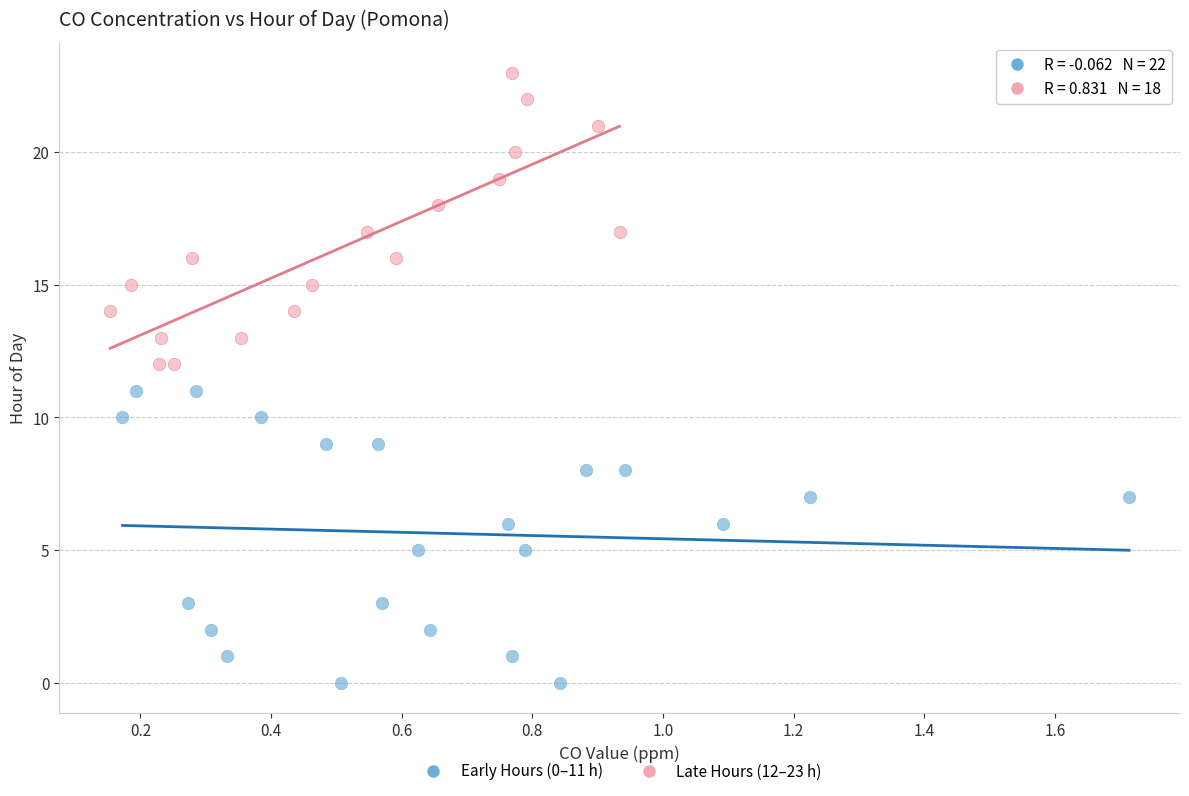

Which series contains the highest Y value?

Late Hours (12–23 h)